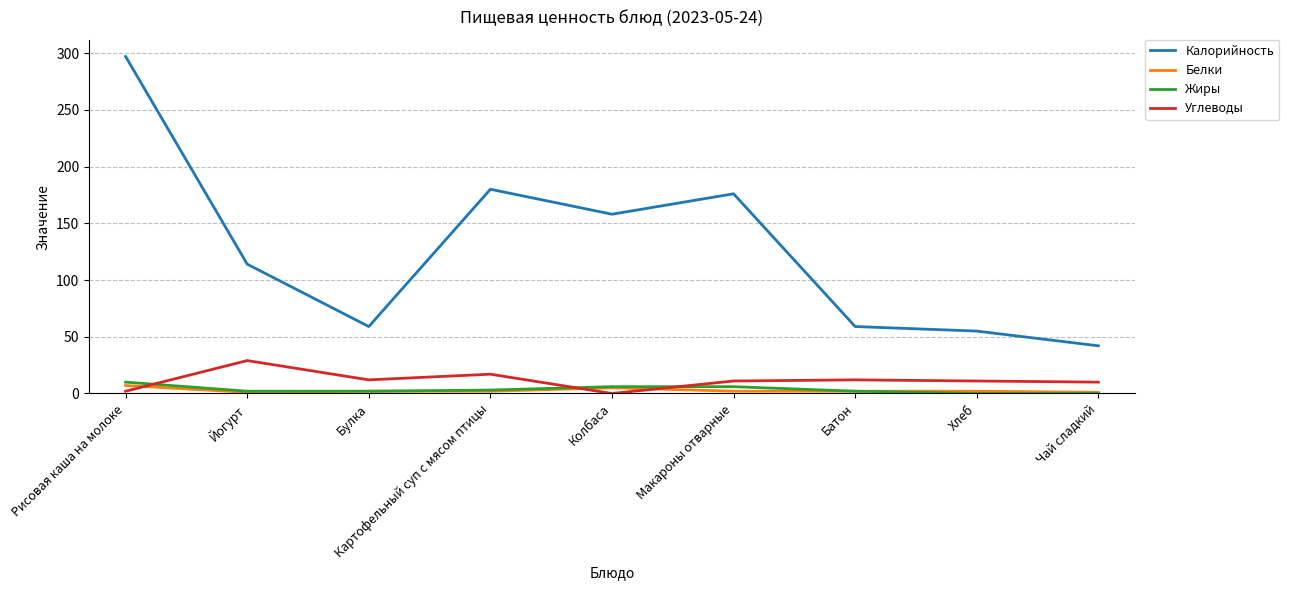

True or false: Калорийность has a value of 118 at Картофельный суп с мясом птицы.

False